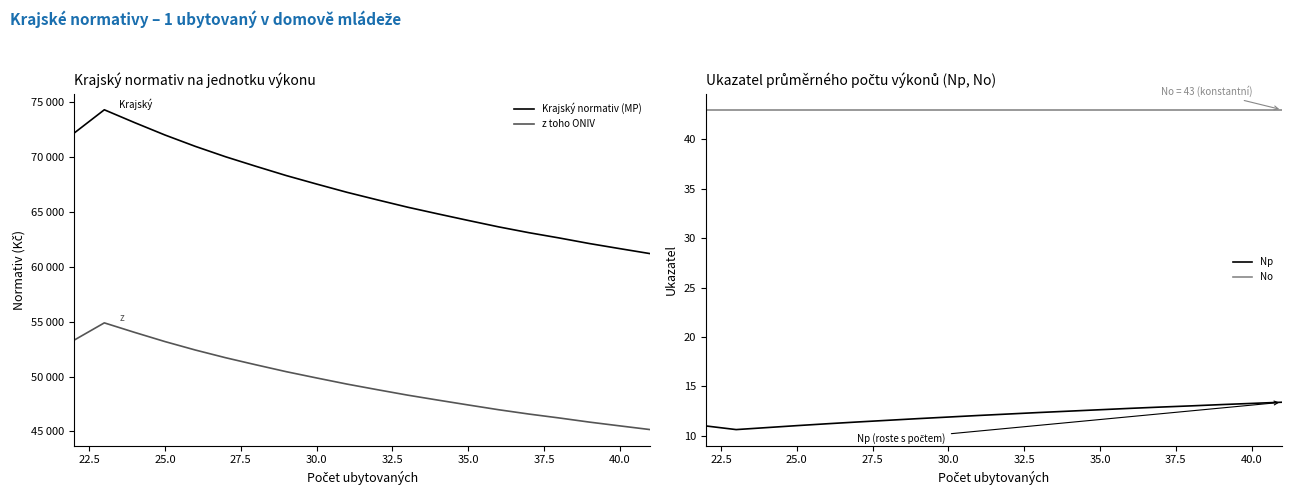

Rank the series by their maximum value, from lowest to highest.

Np, No, z toho ONIV, Krajský normativ (MP)